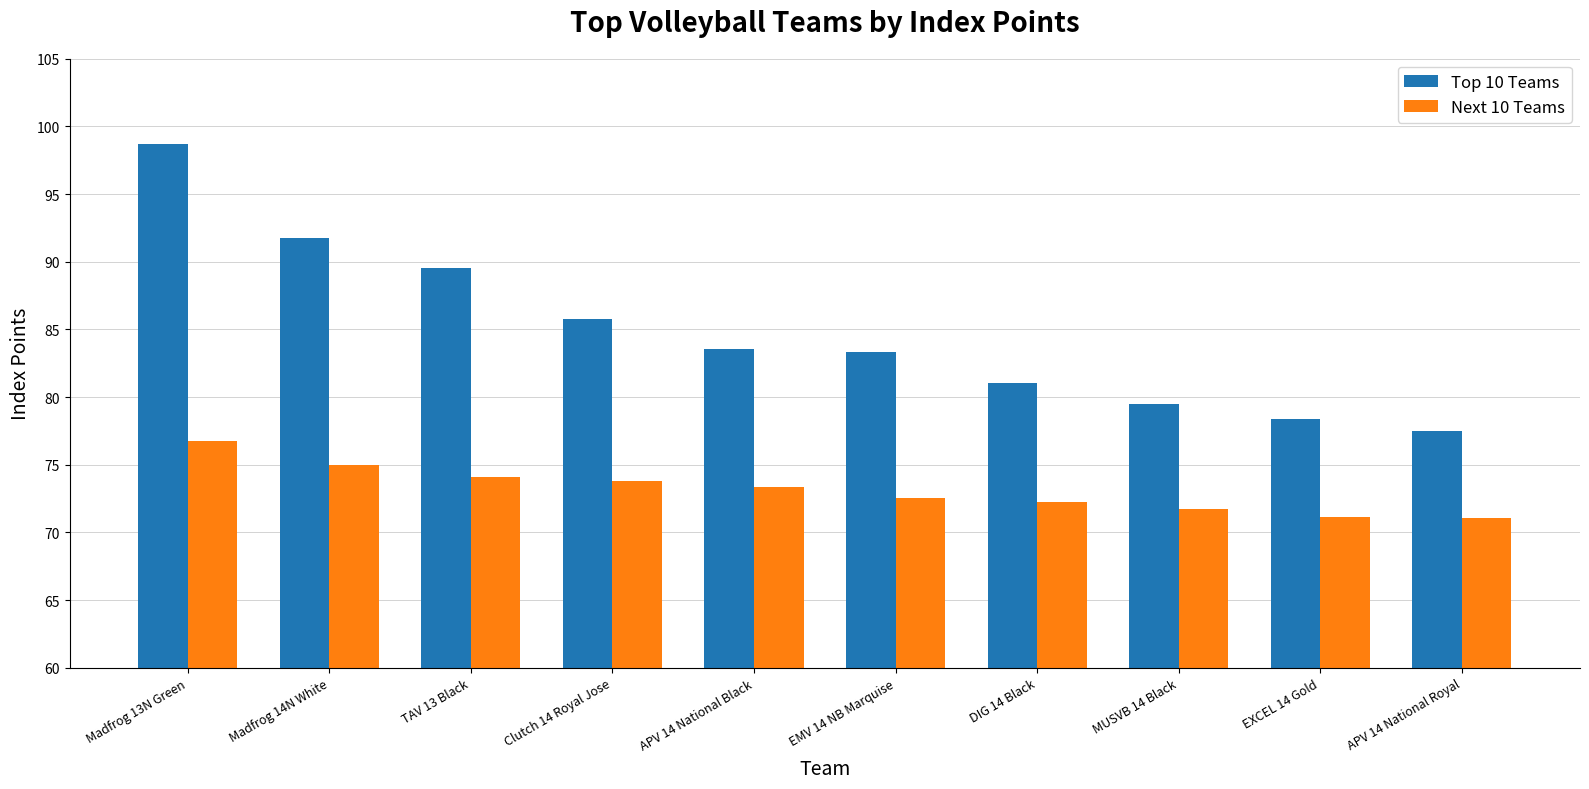

What is the sum of the Next 10 Teams values at DIG 14 Black and EXCEL 14 Gold?

143.4